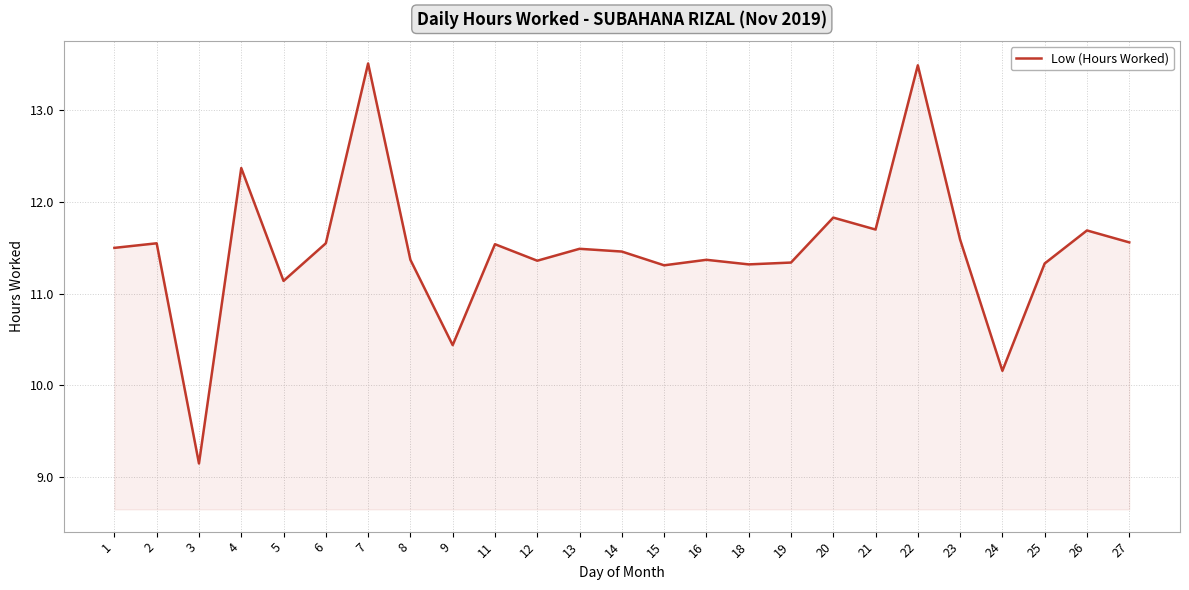

True or false: the data has more than 1 interior local peaks.

True